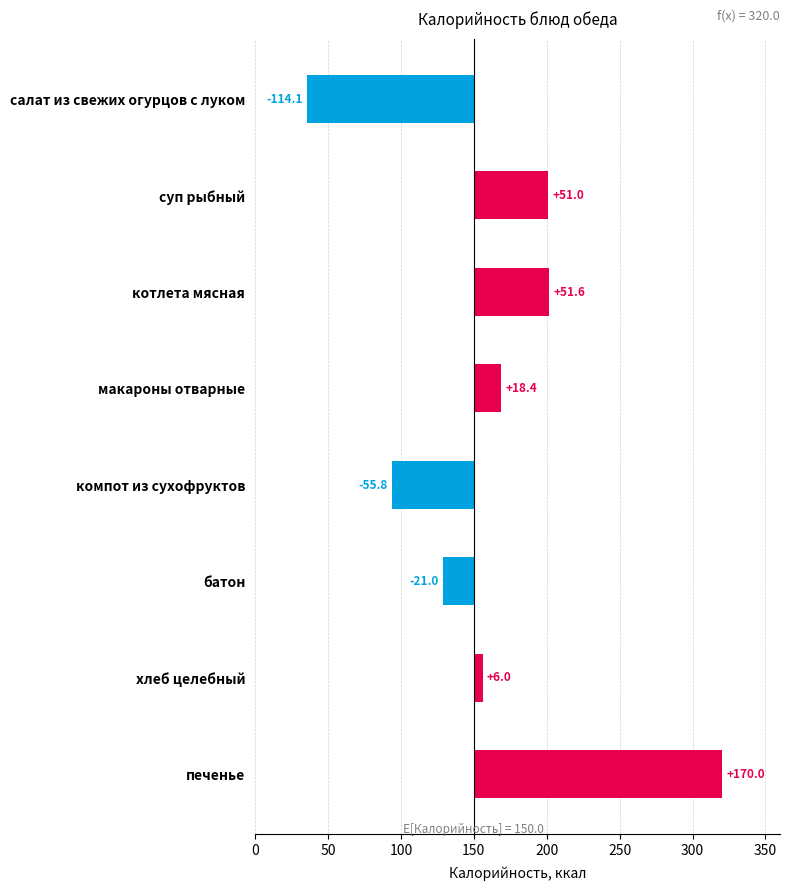

How many series are shown in this chart?

1